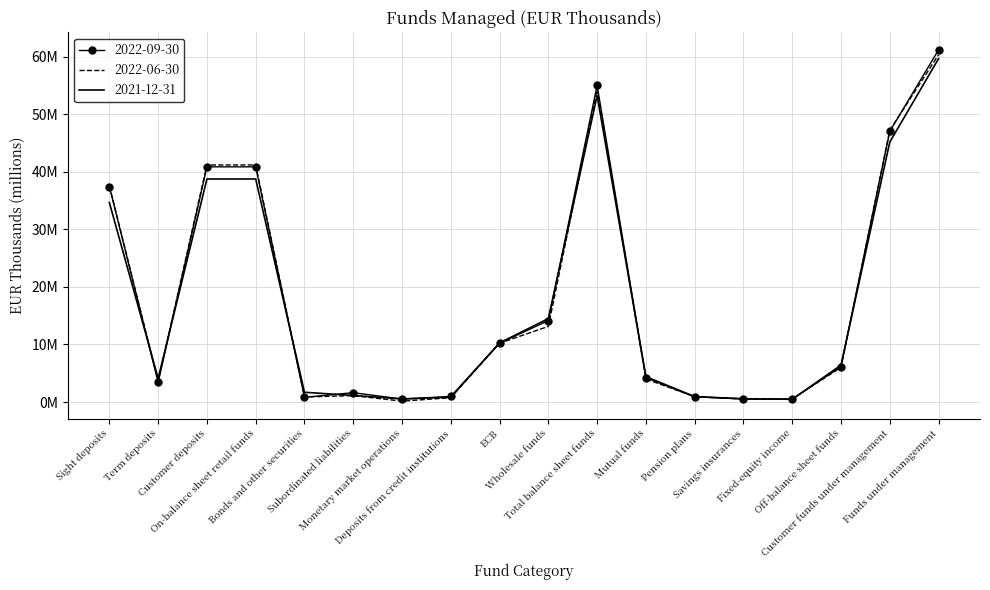

What is the spread (max minus min) of values at Bonds and other securities?

0.9